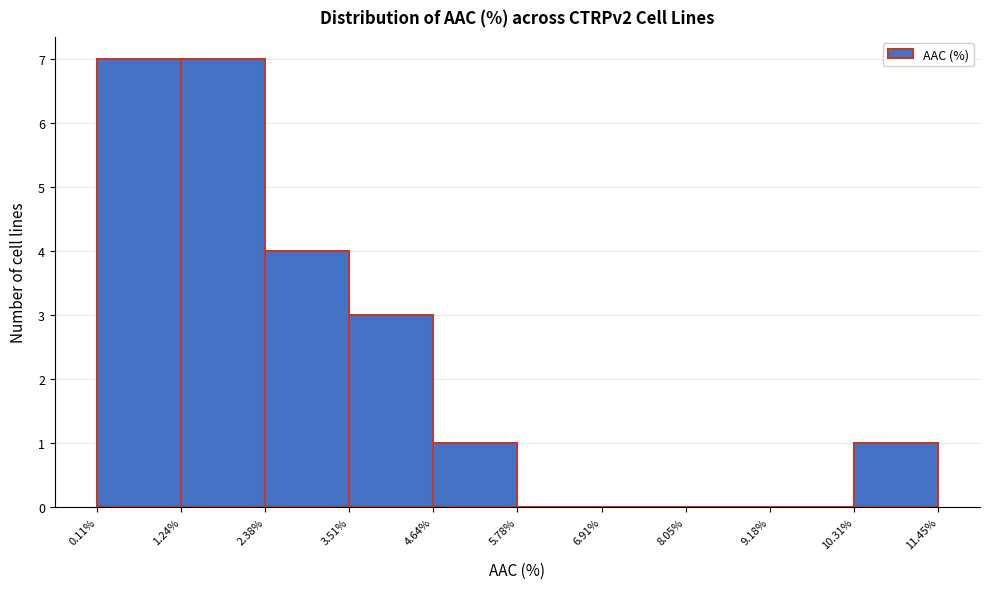

Reading left to right, transcribe this chart: for each bar, give the range it covers on the x-axis and its height. The values are not printed on the chart, so give them approximately, as read against the axis.

0.11% to 1.24%: 7
1.24% to 2.38%: 7
2.38% to 3.51%: 4
3.51% to 4.64%: 3
4.64% to 5.78%: 1
5.78% to 6.91%: 0
6.91% to 8.05%: 0
8.05% to 9.18%: 0
9.18% to 10.31%: 0
10.31% to 11.45%: 1